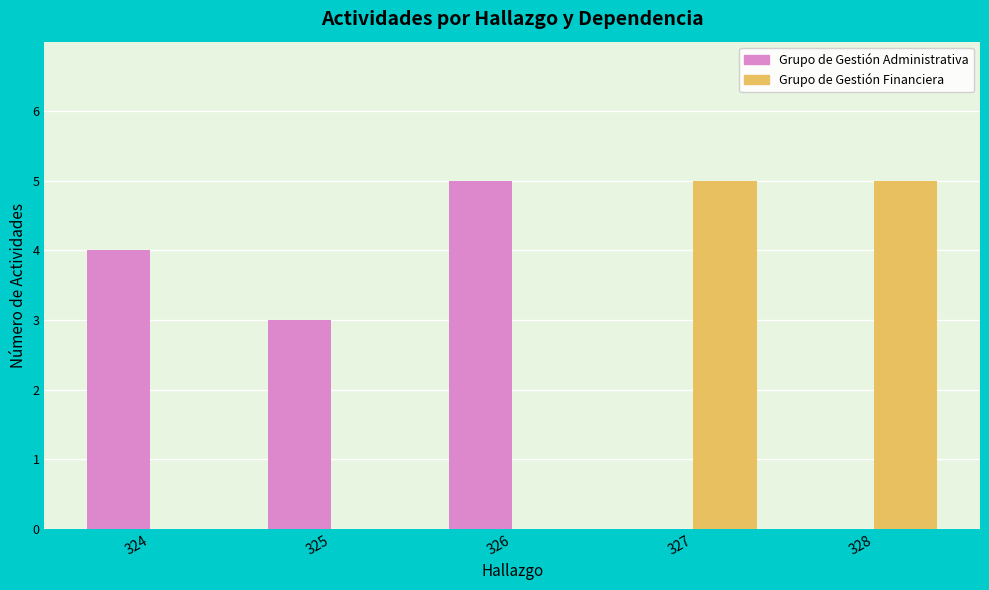

How many data points does each series have?

5